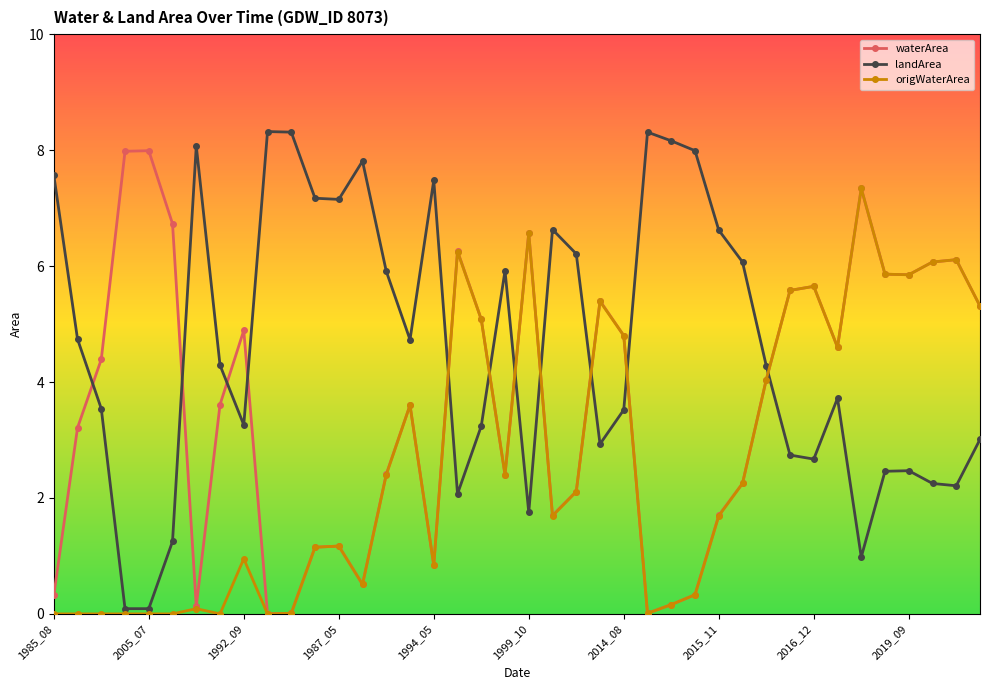

True or false: landArea and waterArea cross at least once.

True